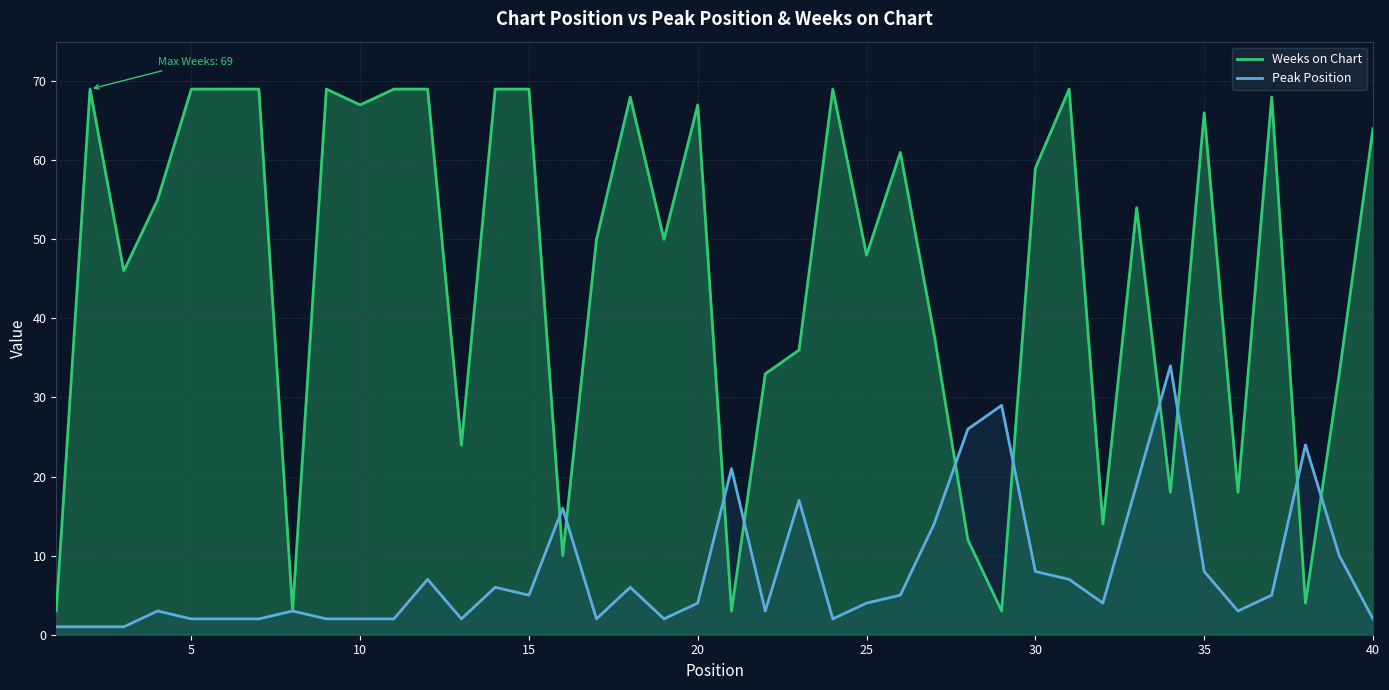

List the series in order of their overall mean, highest first.

Weeks on Chart, Peak Position